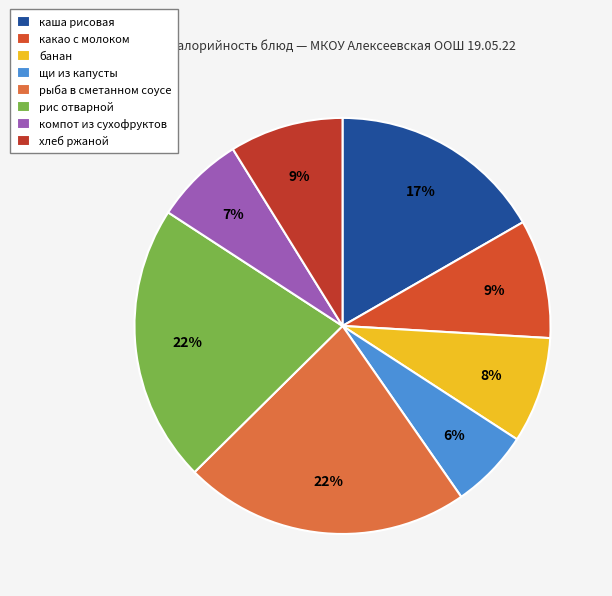

To the nearest percent, what is the average slice percentage?

12%